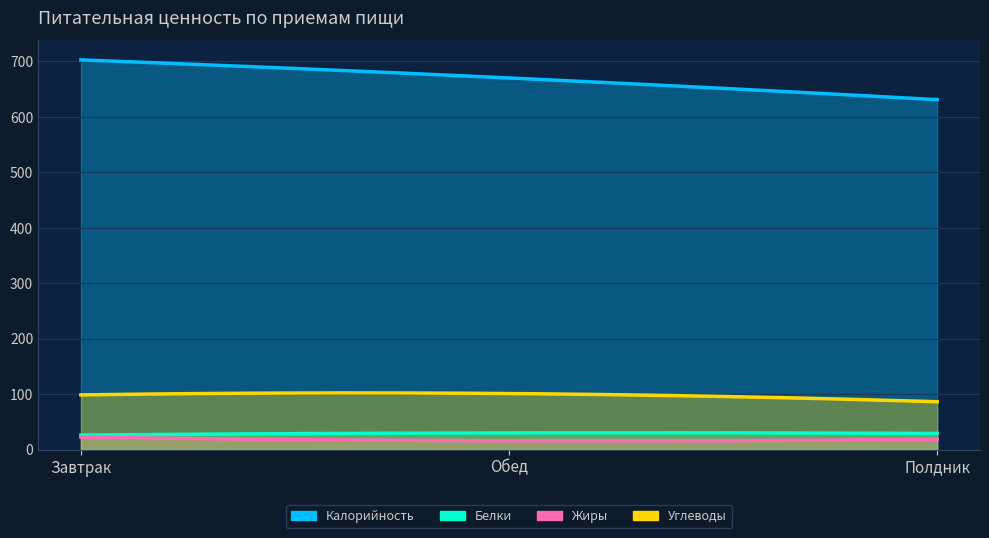

What is the maximum value shown in the chart?

702.7